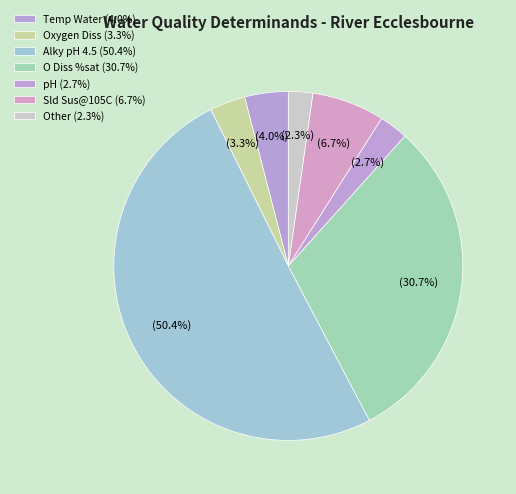

Count the number of slices in the pie.

7